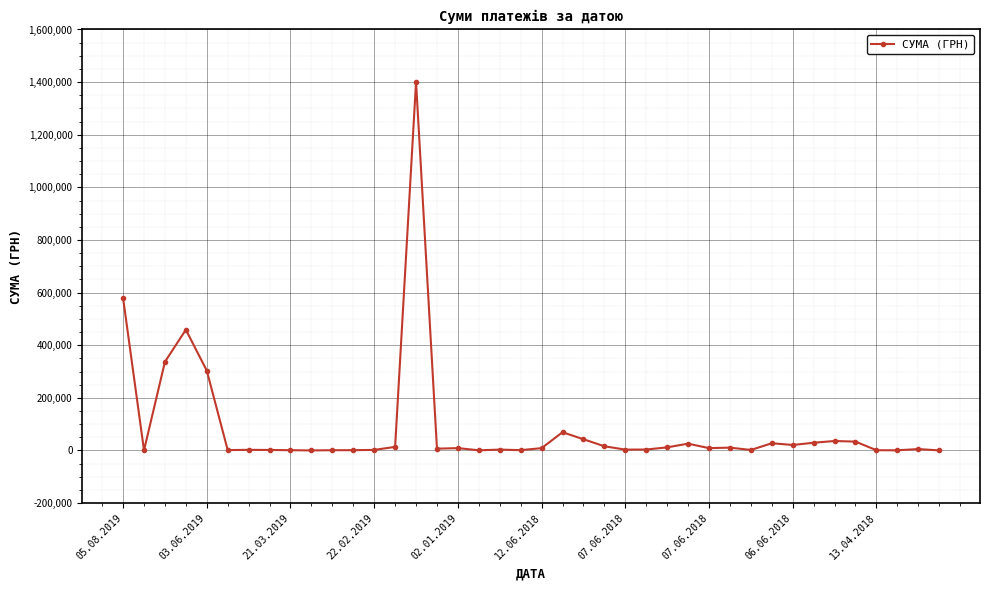

What is the difference between the maximum and minimum values?

1400398.6